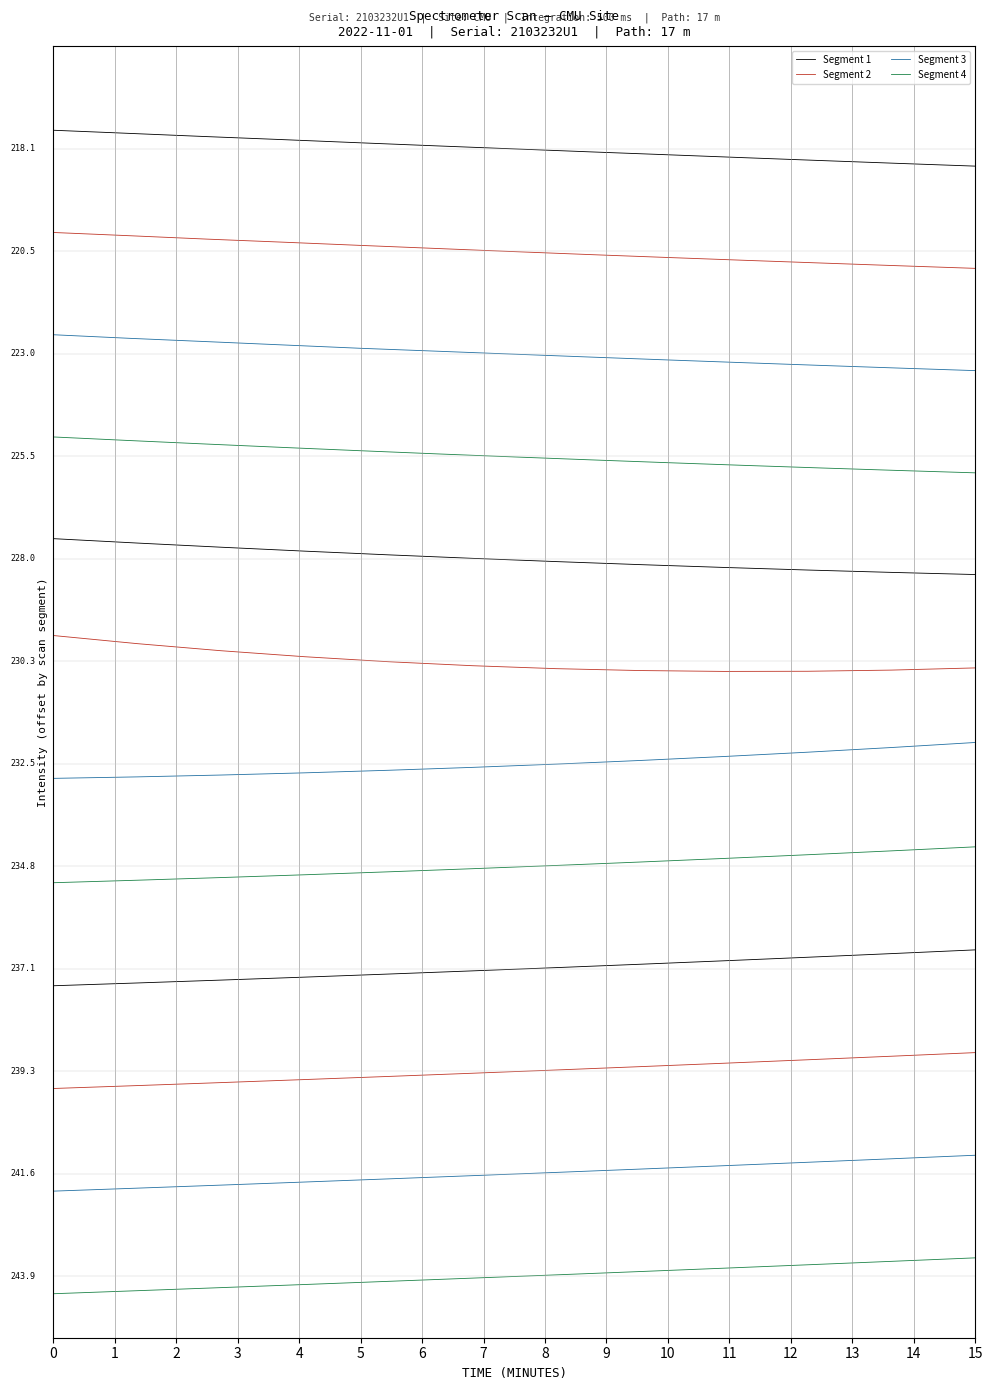

Which series has the largest total across all categories?

Segment 1